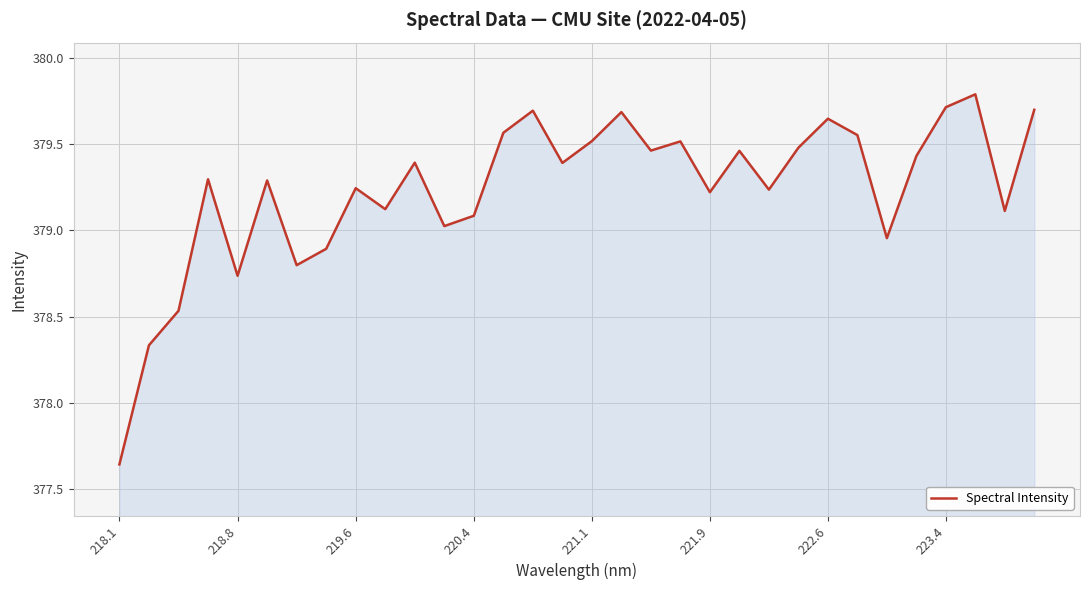

How many lines are shown in the chart?

1